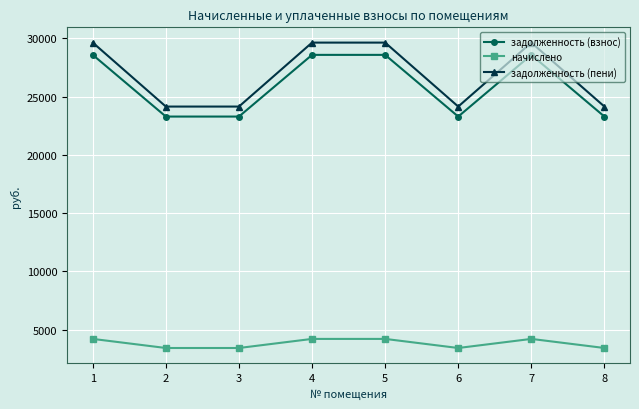

What is the highest value of the начислено series?

4212.0